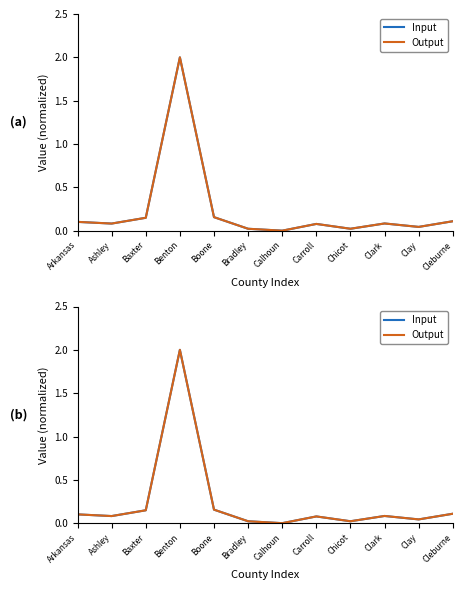

True or false: Output has a value of 0.1 at Ashley.

True